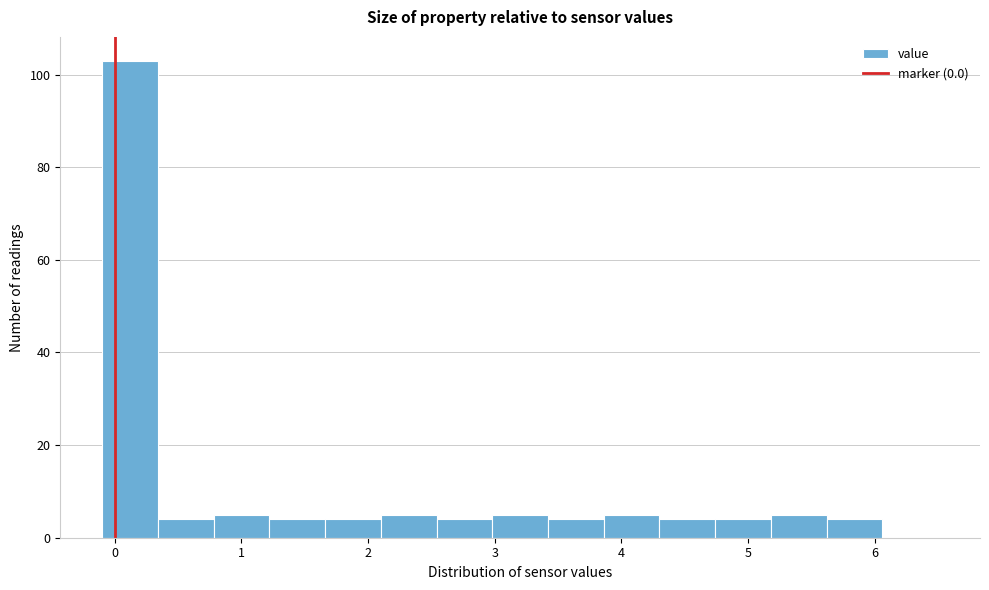

Which range on the x-axis has the tallest bar?

-0.10 to 0.34